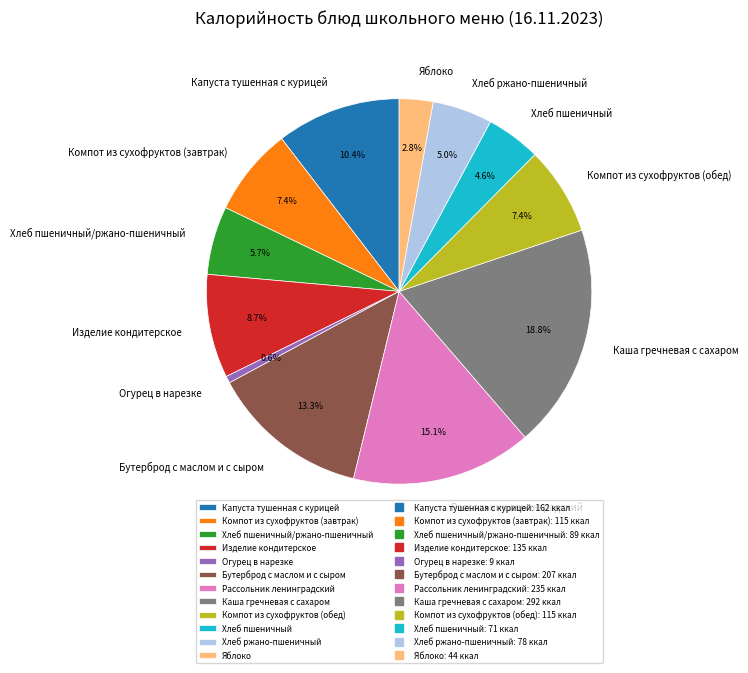

How many segments does this pie chart have?

12